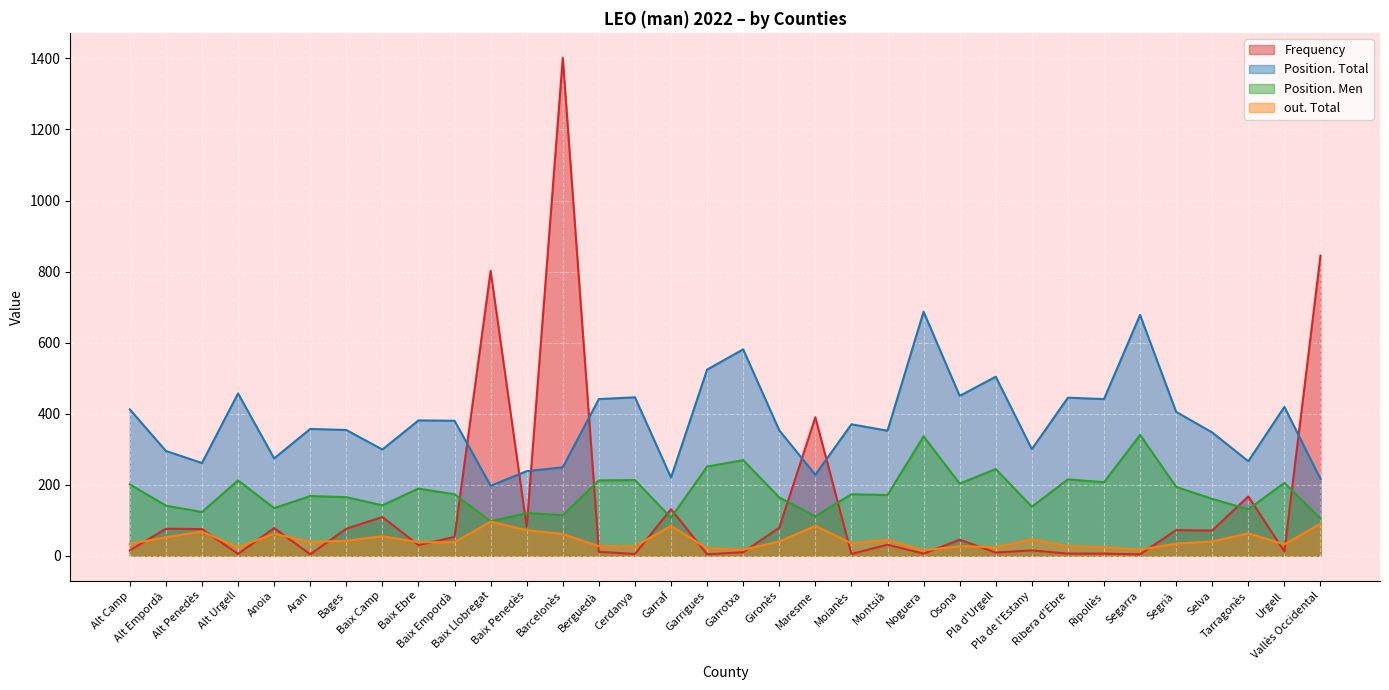

At Alt Penedès, list the series in order from largest to smallest.

Position. Total, Position. Men, Frequency, out. Total